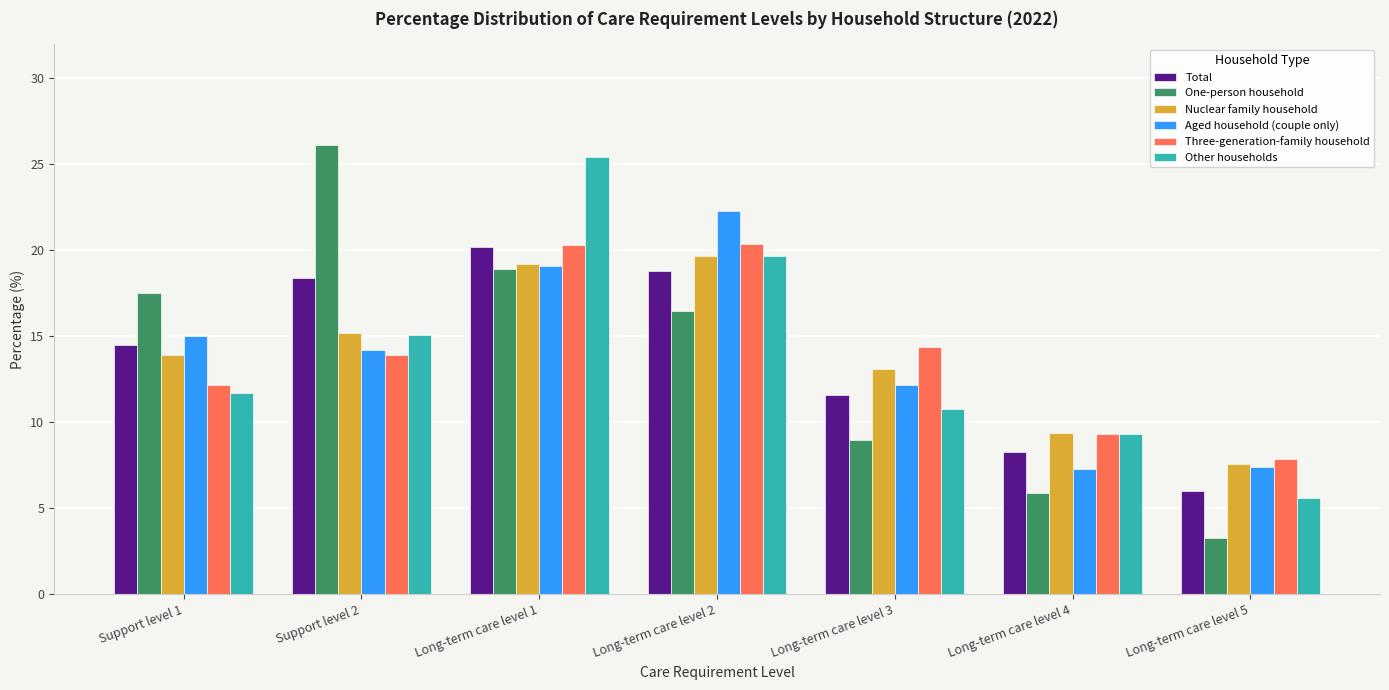

Between Long-term care level 2 and Long-term care level 5, which series saw the biggest shift?

Aged household (couple only)